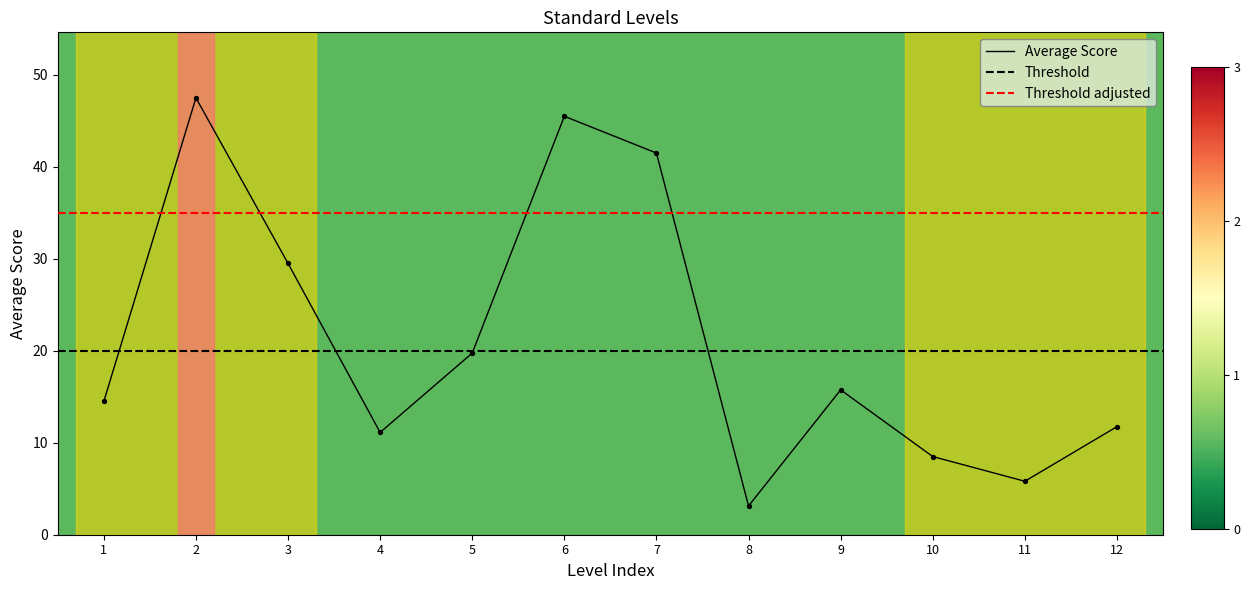

The Average Score series shows 83.1 at 2. True or false?

False